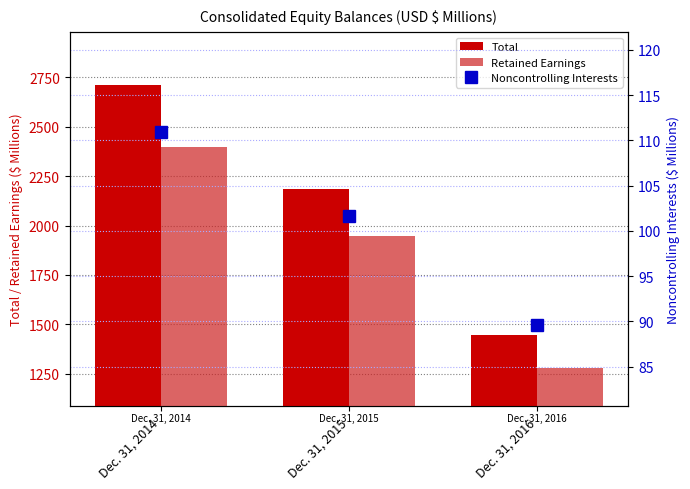

What is the value of the Retained Earnings bar at the 2nd from the left?

1945.9